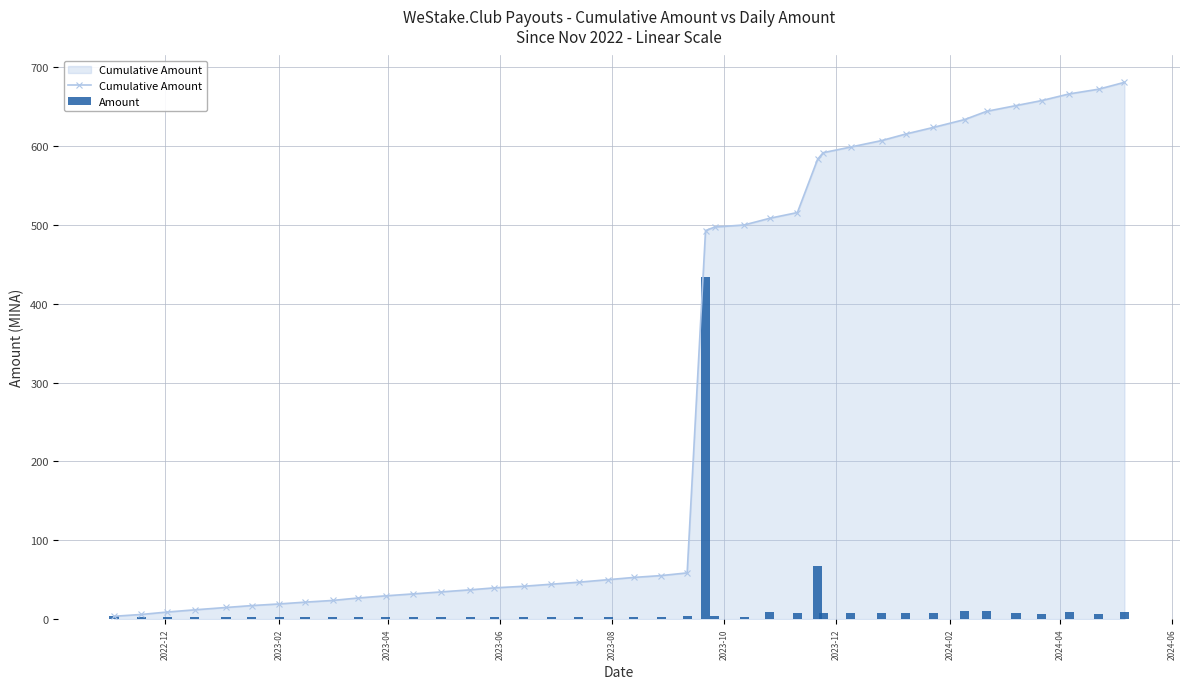

What is the value of the Cumulative Amount point at the 8th from the left?

21.5